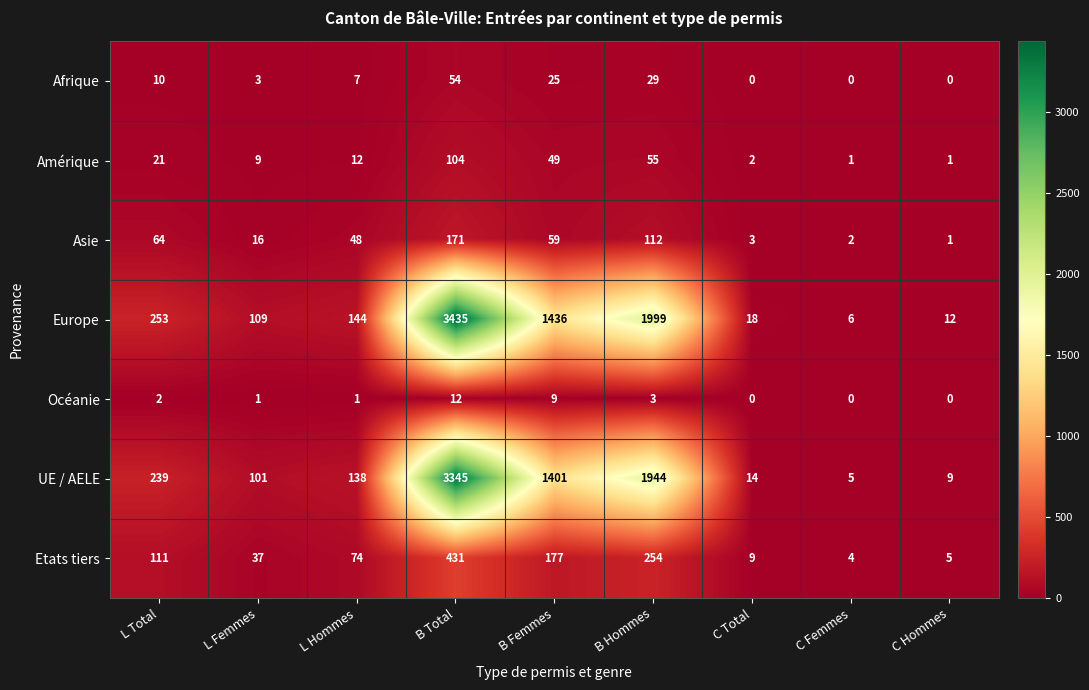

Which series has the largest total across all categories?

Europe